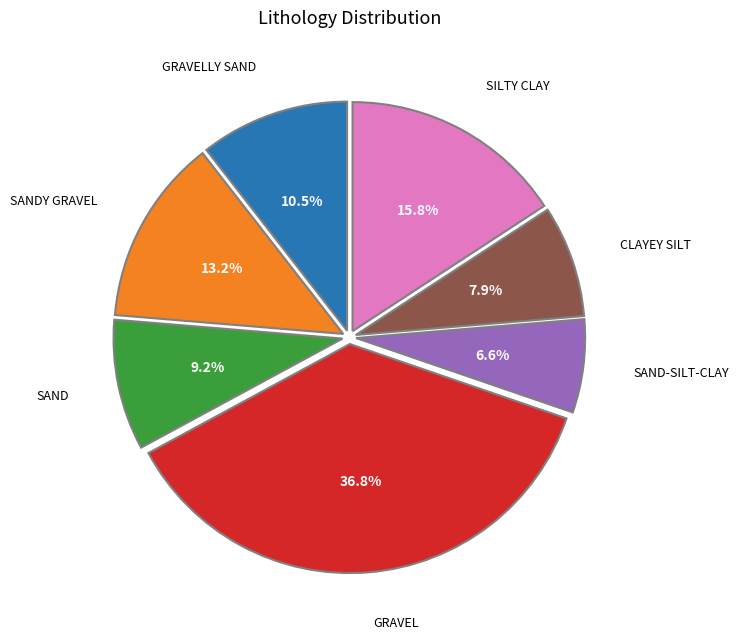

Is there any slice that represents more than half of the pie?

No